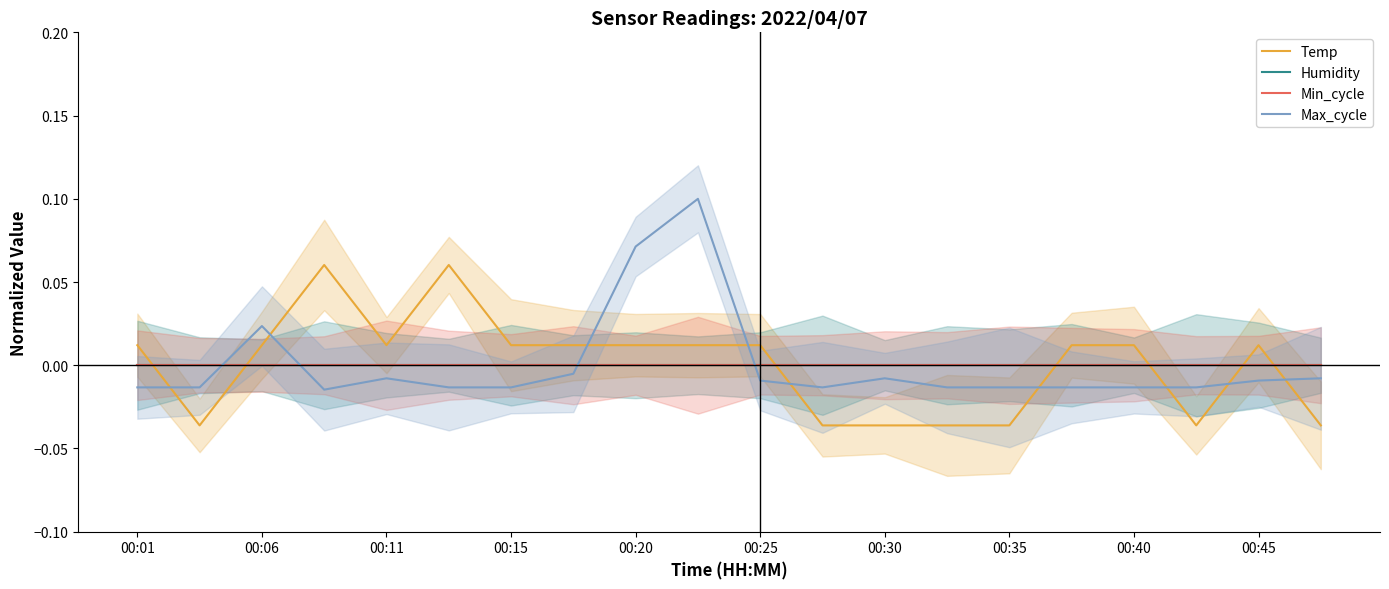

What are all the series names shown in the legend?

Temp, Humidity, Min_cycle, Max_cycle